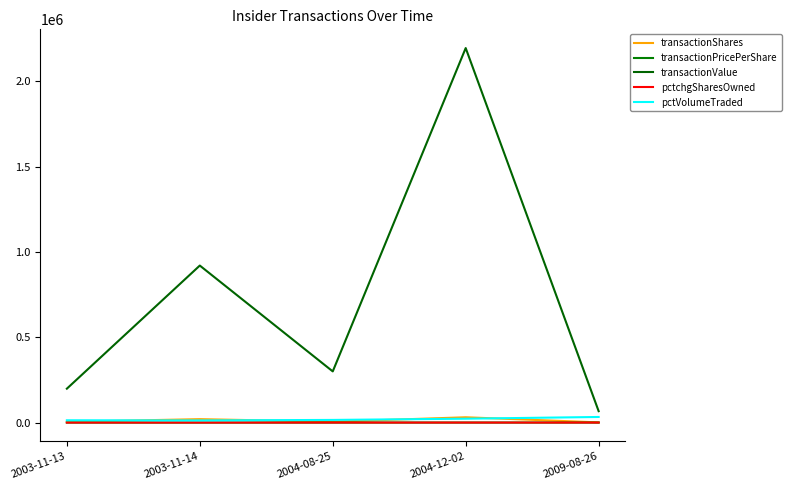

Where is transactionShares nearest to the value 16016?

2003-11-14